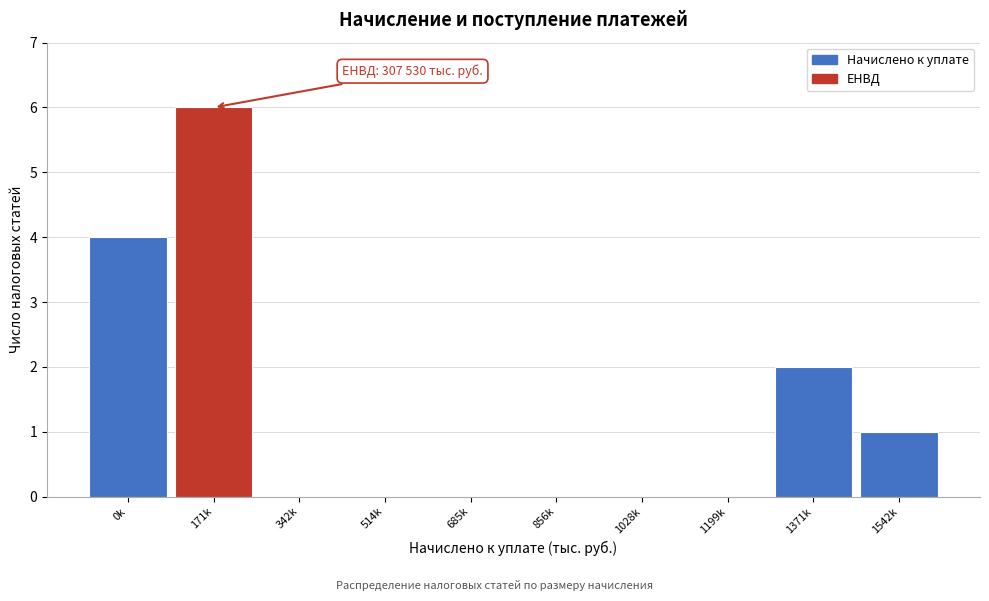

Reading right to left, what are all the values shown in this chart?

1542k=1	1371k=2	1199k=0	1028k=0	856k=0	685k=0	514k=0	342k=0	171k=6	0k=4